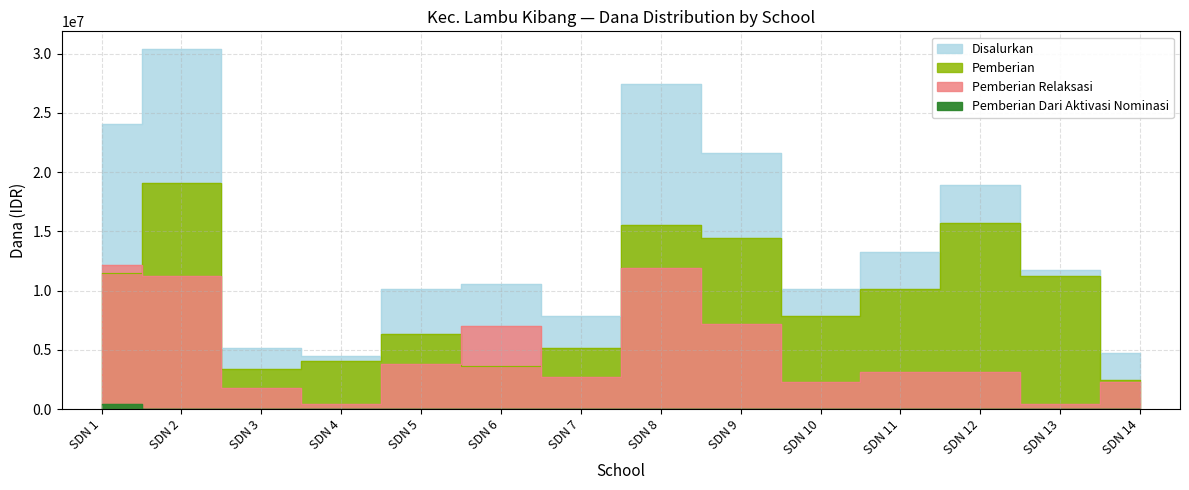

Which label corresponds to the smallest value in the chart?

SDN 2